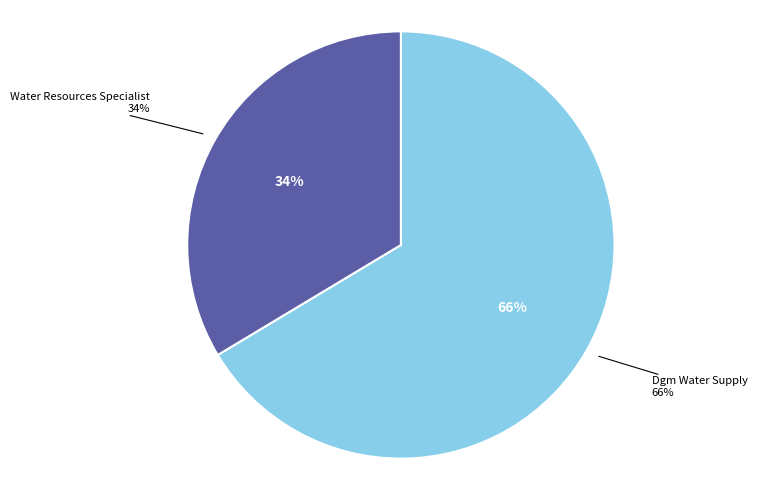

How much of the chart is everything except Dgm Water Supply?

33.6%